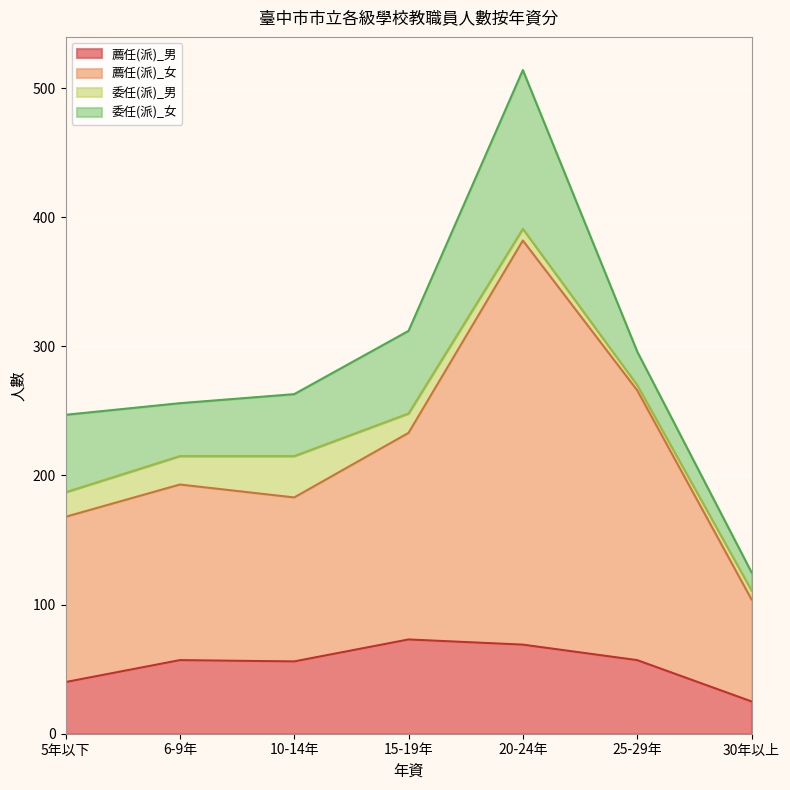

Which series has the largest total across all categories?

薦任(派)_女